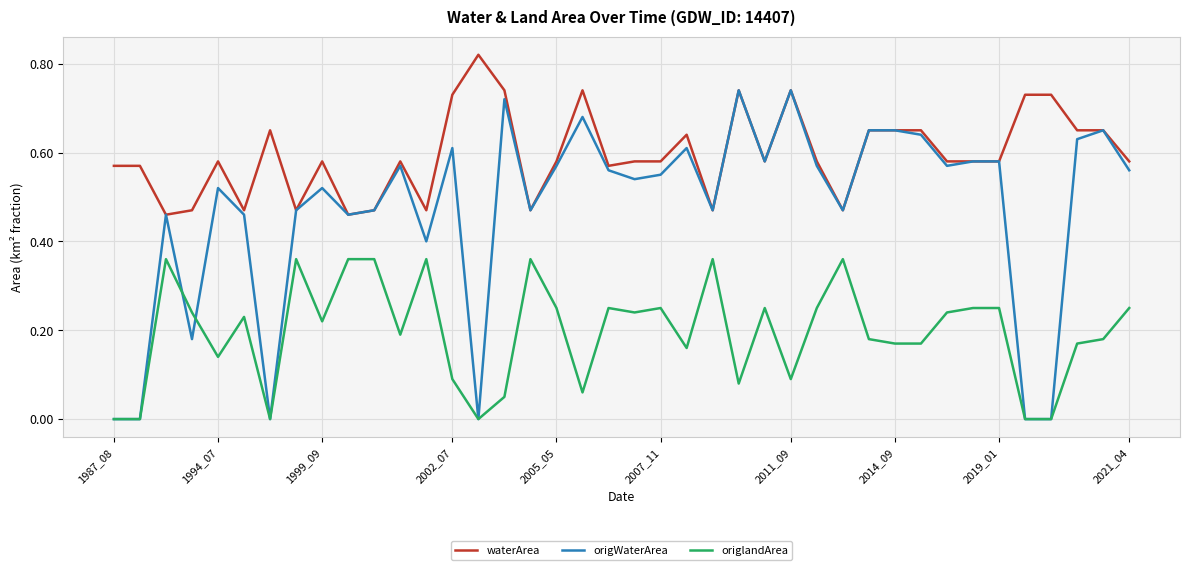

List the series in order of their peak value, highest first.

waterArea, origWaterArea, origlandArea